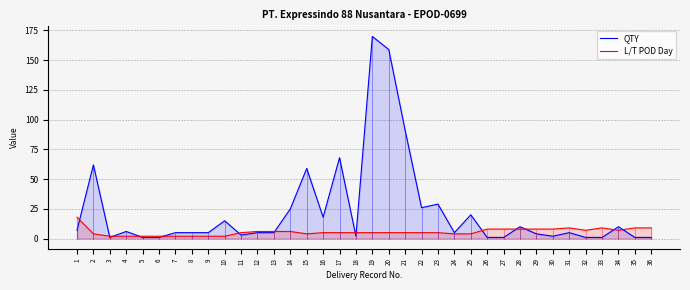

What value does the QTY series have at 30?

2